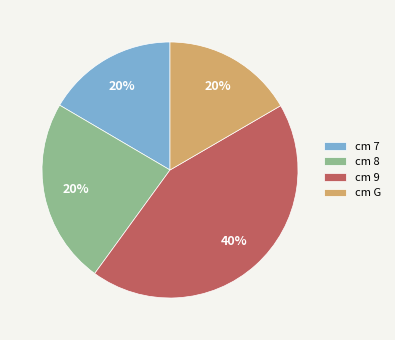

To the nearest percent, what is the difference between the largest and smallest slice percentages?

27%